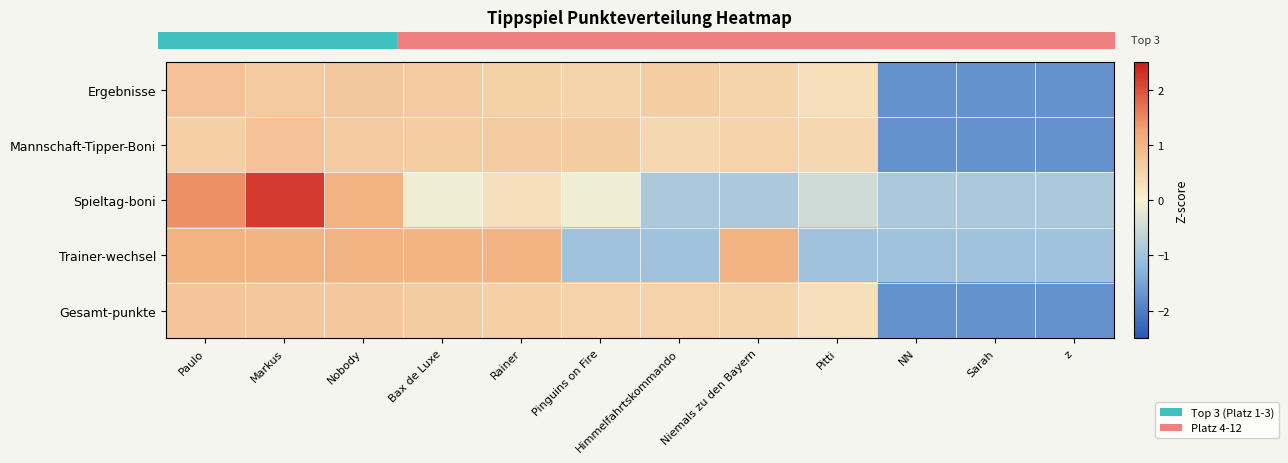

Reading right to left, extract all data points from this chart.

Ergebnisse: z=-1.7	Sarah=-1.7	NN=-1.7	Pitti=0.3	Niemals zu den Bayern=0.5	Himmelfahrtskommando=0.6	Pinguins on Fire=0.5	Rainer=0.5	Bax de Luxe=0.6	Nobody=0.7	Markus=0.6	Paulo=0.8
Mannschaft-Tipper-Boni: z=-1.7	Sarah=-1.7	NN=-1.7	Pitti=0.4	Niemals zu den Bayern=0.5	Himmelfahrtskommando=0.4	Pinguins on Fire=0.6	Rainer=0.6	Bax de Luxe=0.6	Nobody=0.6	Markus=0.8	Paulo=0.6
Spieltag-boni: z=-0.9	Sarah=-0.9	NN=-0.9	Pitti=-0.5	Niemals zu den Bayern=-0.9	Himmelfahrtskommando=-0.9	Pinguins on Fire=-0.1	Rainer=0.3	Bax de Luxe=-0.1	Nobody=1.1	Markus=2.2	Paulo=1.4
Trainer-wechsel: z=-1.0	Sarah=-1.0	NN=-1.0	Pitti=-1.0	Niemals zu den Bayern=1.0	Himmelfahrtskommando=-1.0	Pinguins on Fire=-1.0	Rainer=1.0	Bax de Luxe=1.0	Nobody=1.0	Markus=1.0	Paulo=1.0
Gesamt-punkte: z=-1.7	Sarah=-1.7	NN=-1.7	Pitti=0.3	Niemals zu den Bayern=0.5	Himmelfahrtskommando=0.5	Pinguins on Fire=0.5	Rainer=0.6	Bax de Luxe=0.6	Nobody=0.7	Markus=0.7	Paulo=0.7